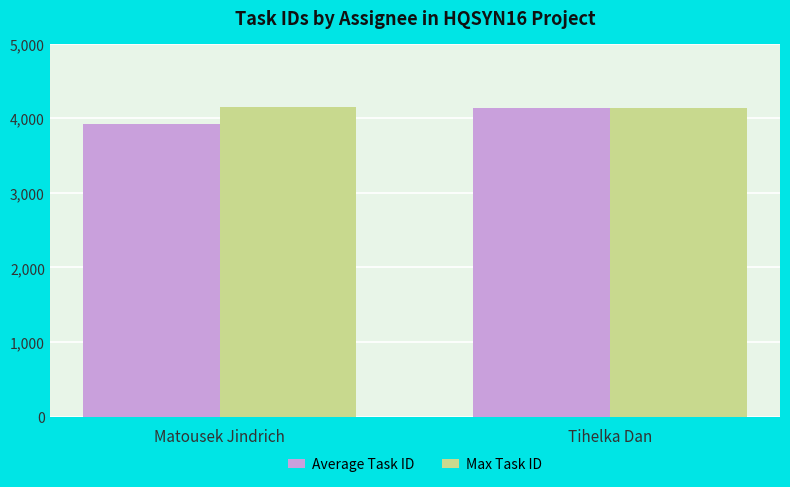

What are all the series names shown in the legend?

Average Task ID, Max Task ID